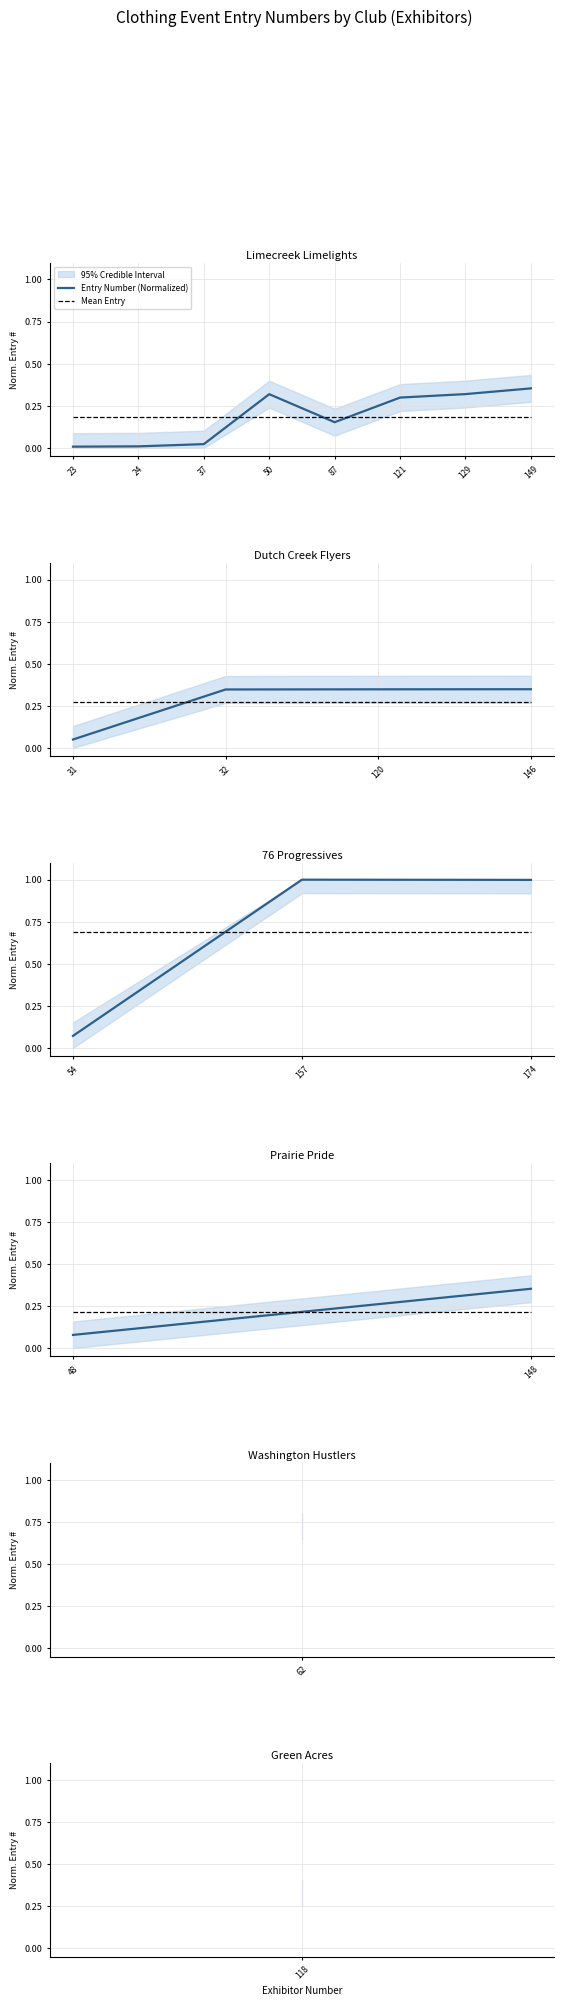

How many lines are shown in the chart?

2